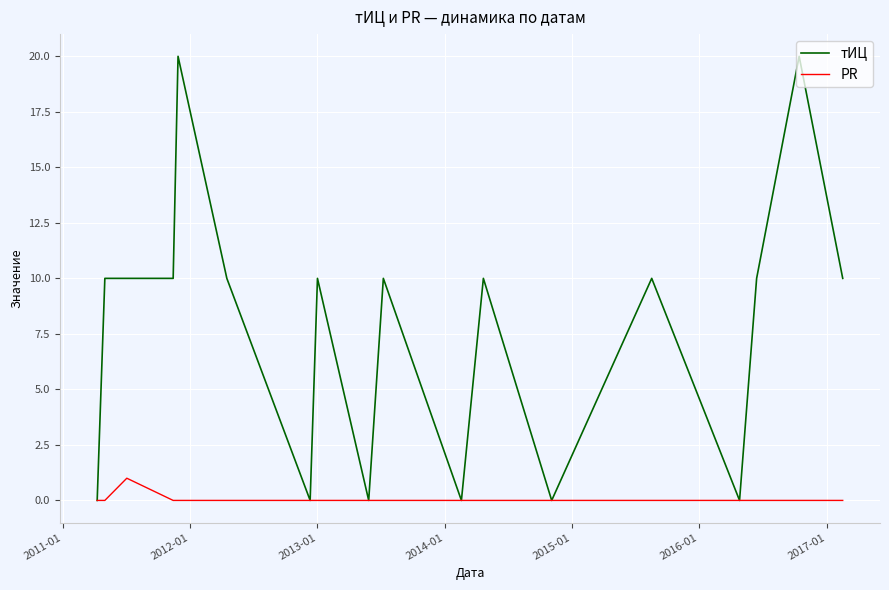

Which series has the largest total across all categories?

тИЦ